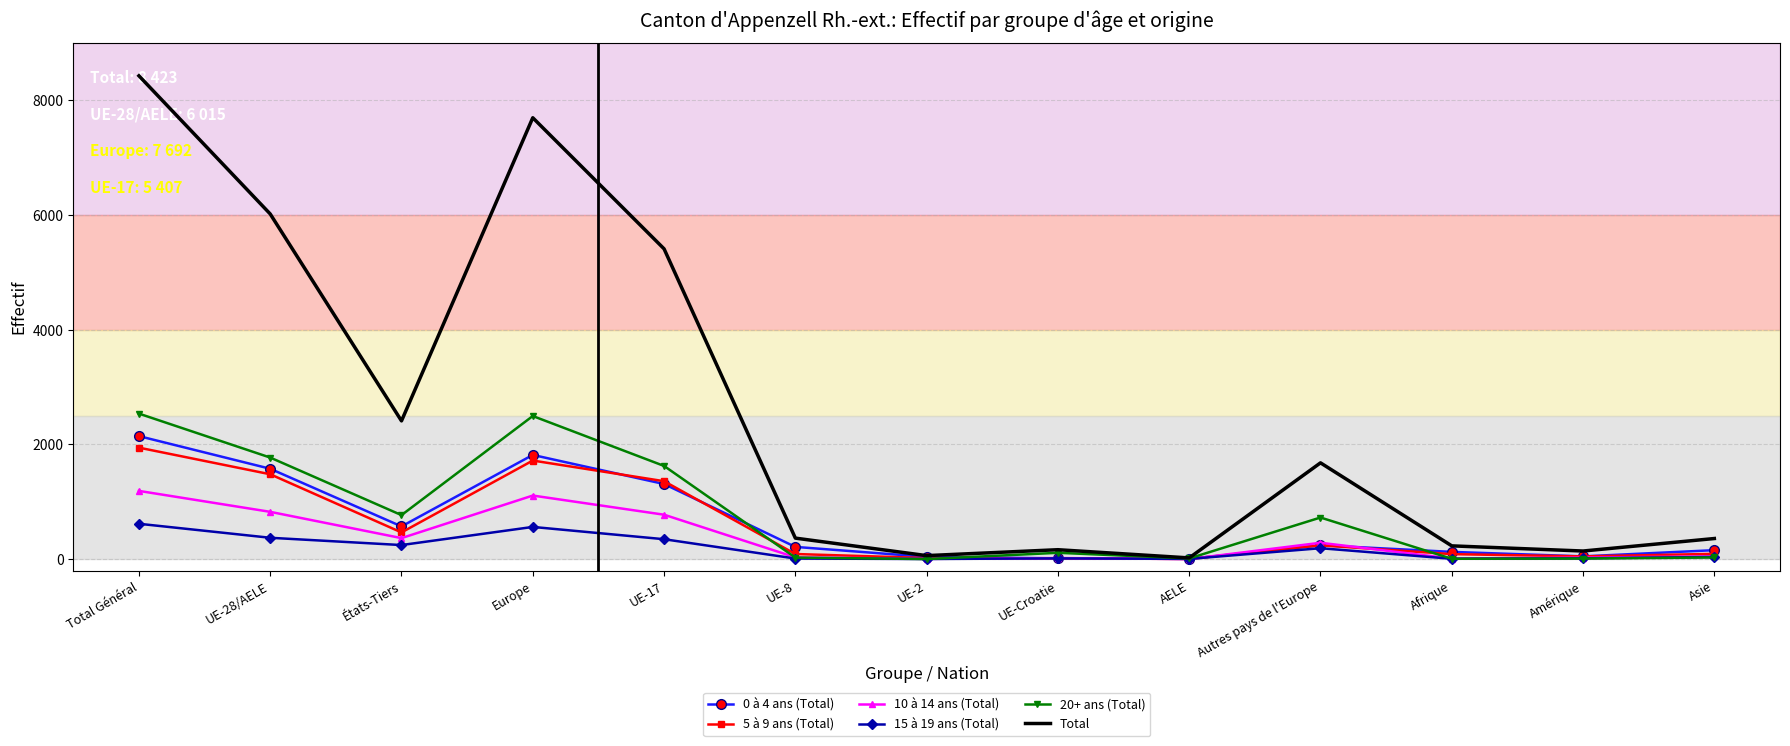

What is the sum of the 10 à 14 ans (Total) values at Total Général and Asie?

1235